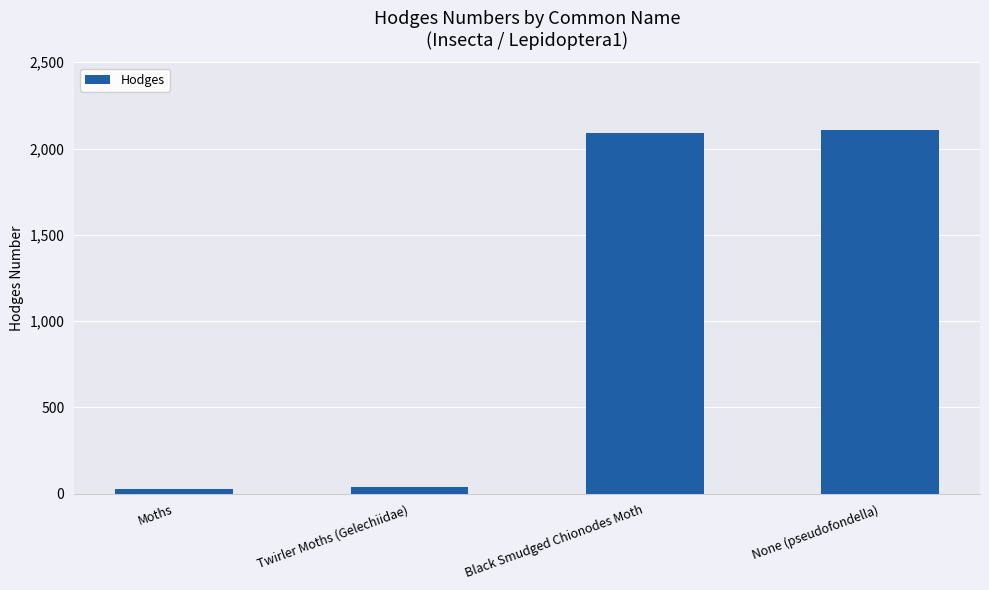

What is the average value?

1068.5